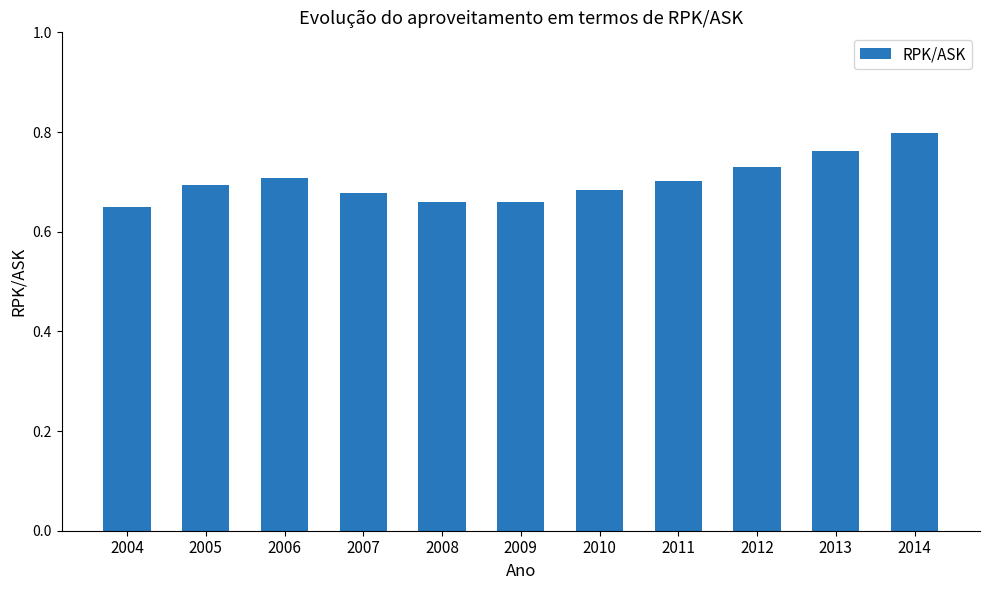

The chart shows a value of 0.4 at 2004. True or false?

False